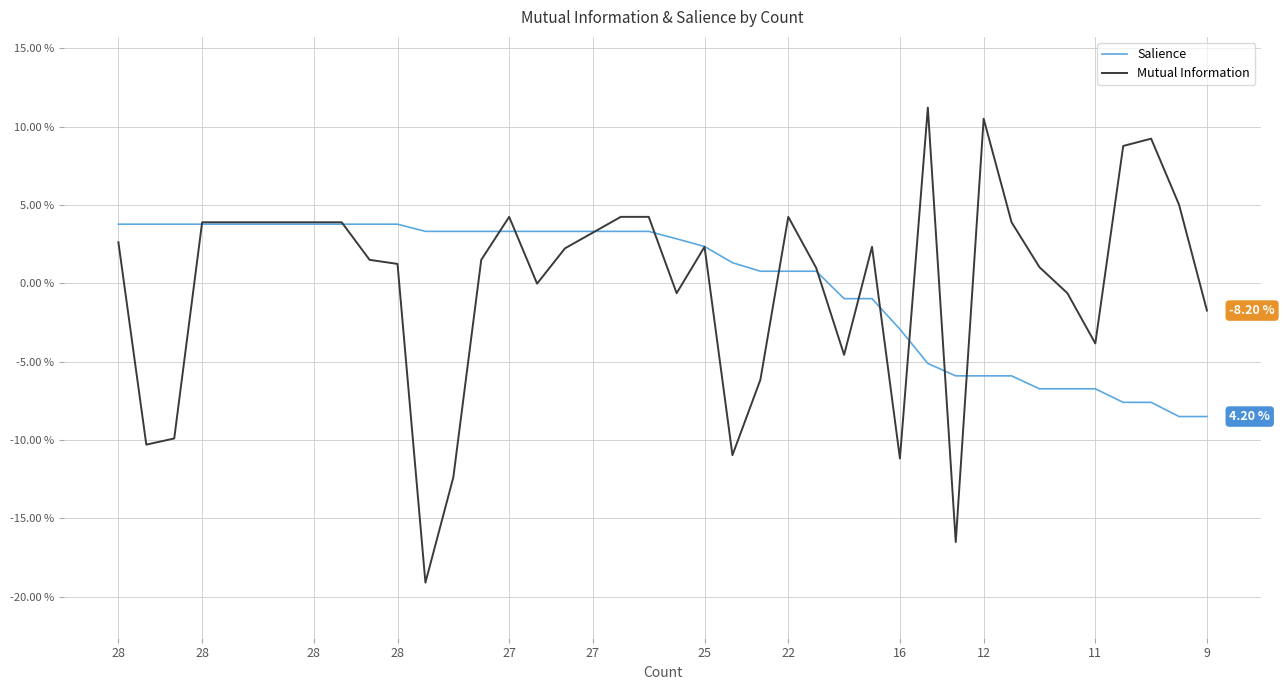

Which series has the widest spread of values?

Mutual Information